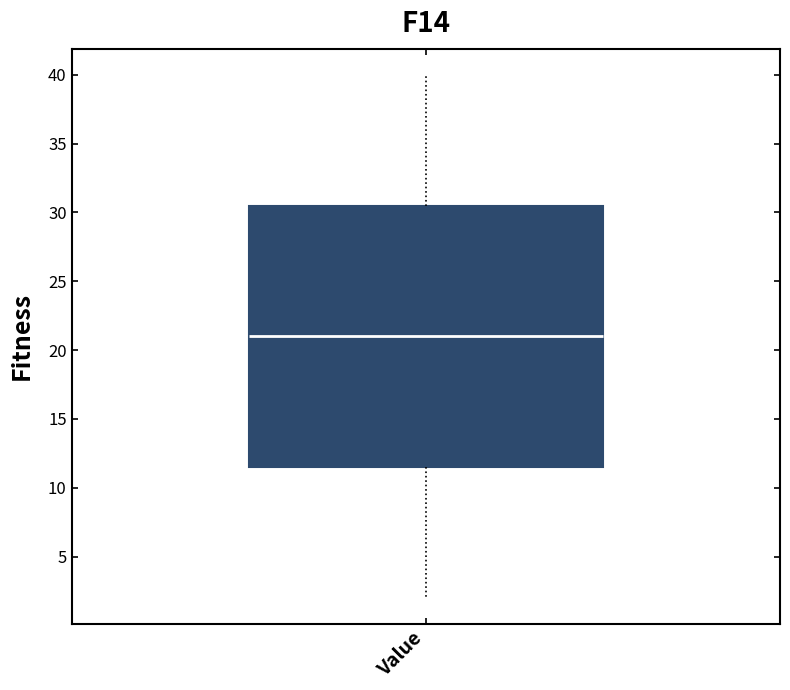

Transcribe this box plot: give where the median line is, the range the box spans, and where the two whiskers end, as read against the y-axis. The values are not printed on the chart, so give them approximately, as read against the axis.

median 21.0, box 11.5 to 30.5, whiskers 2.0 to 40.0